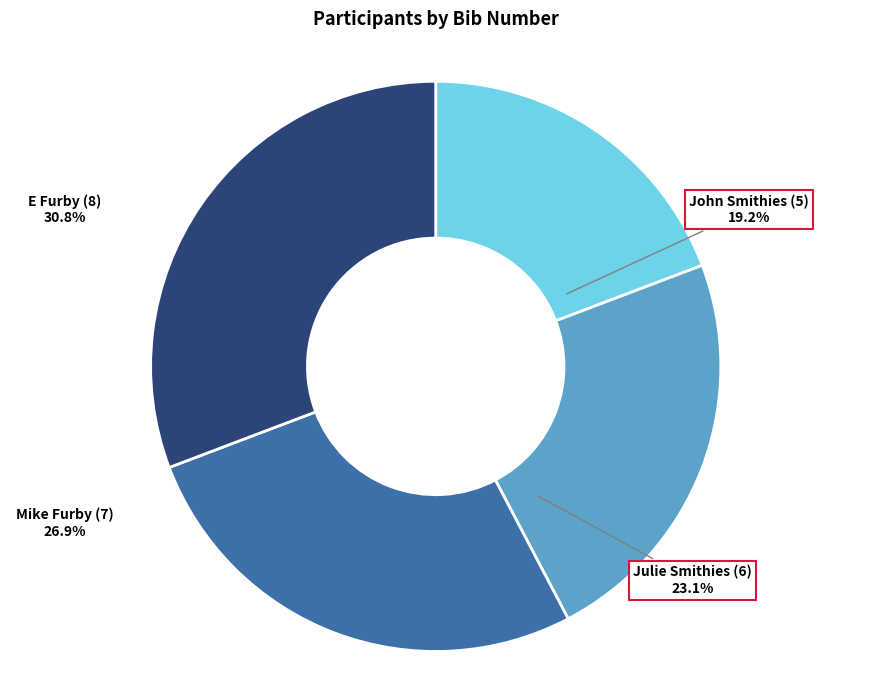

True or false: E Furby (8) accounts for 31% of the total.

True